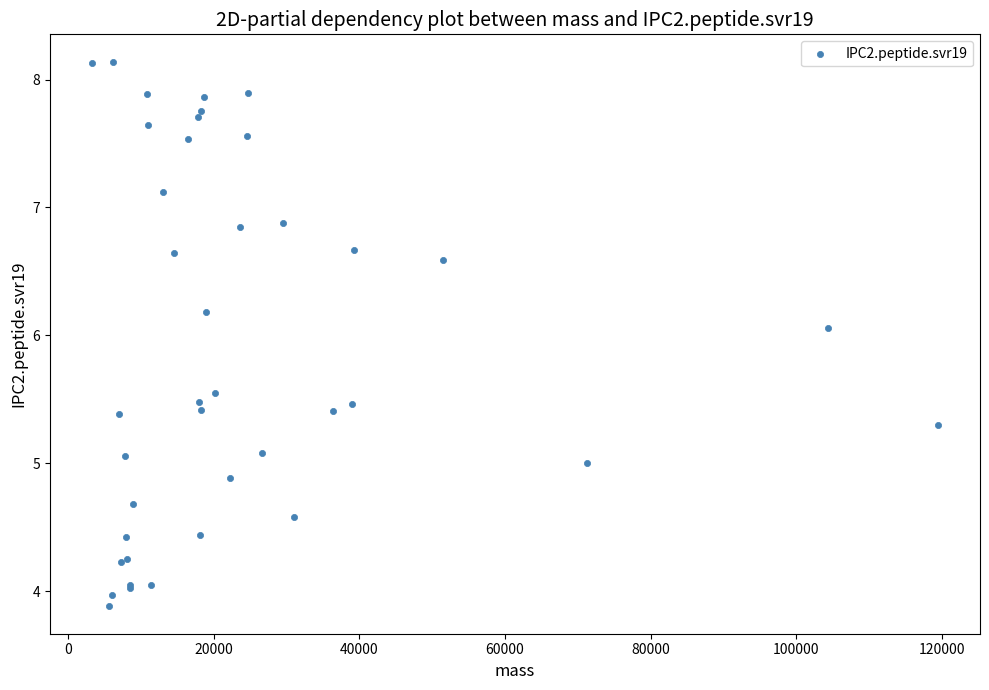

What Y value in the scatter plot is closest to 6?

6.1